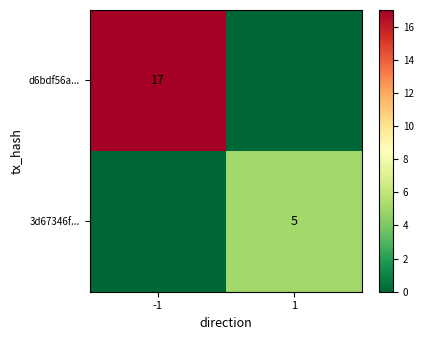

The 3d67346f... series shows 5 at 1. True or false?

True